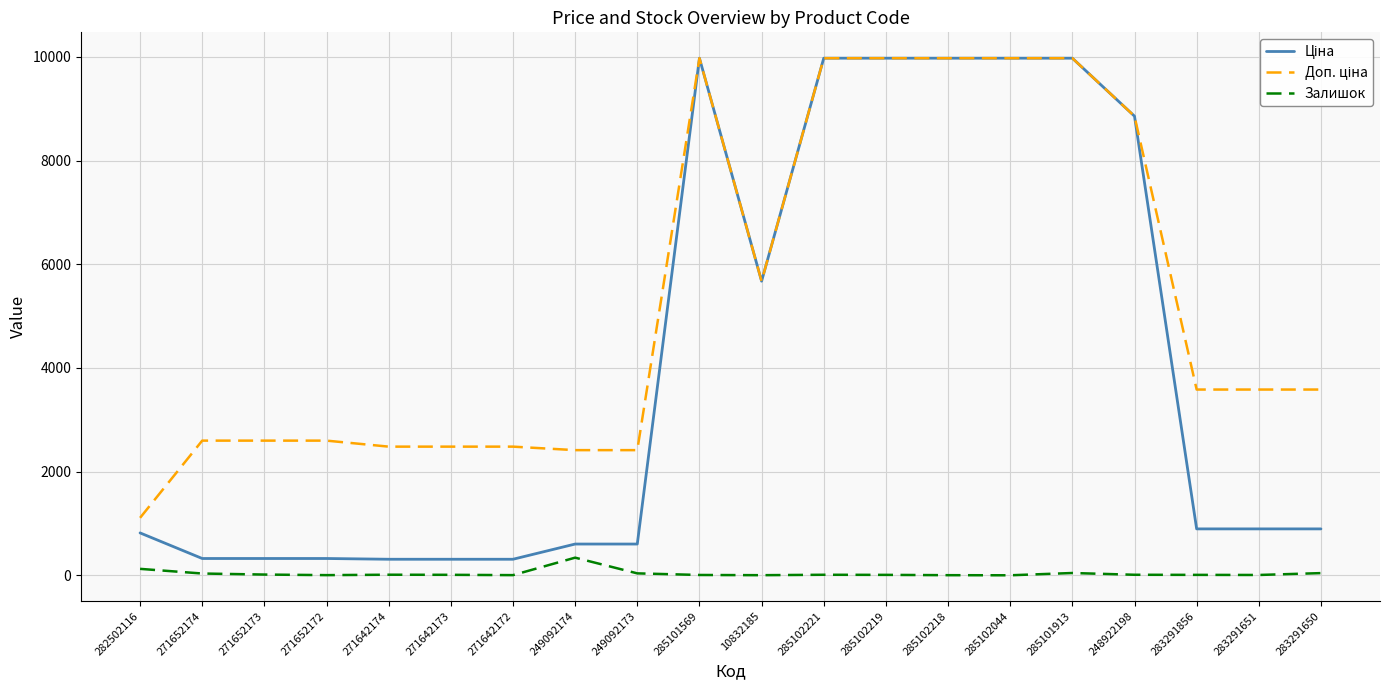

What is the greatest value displayed?

9975.0